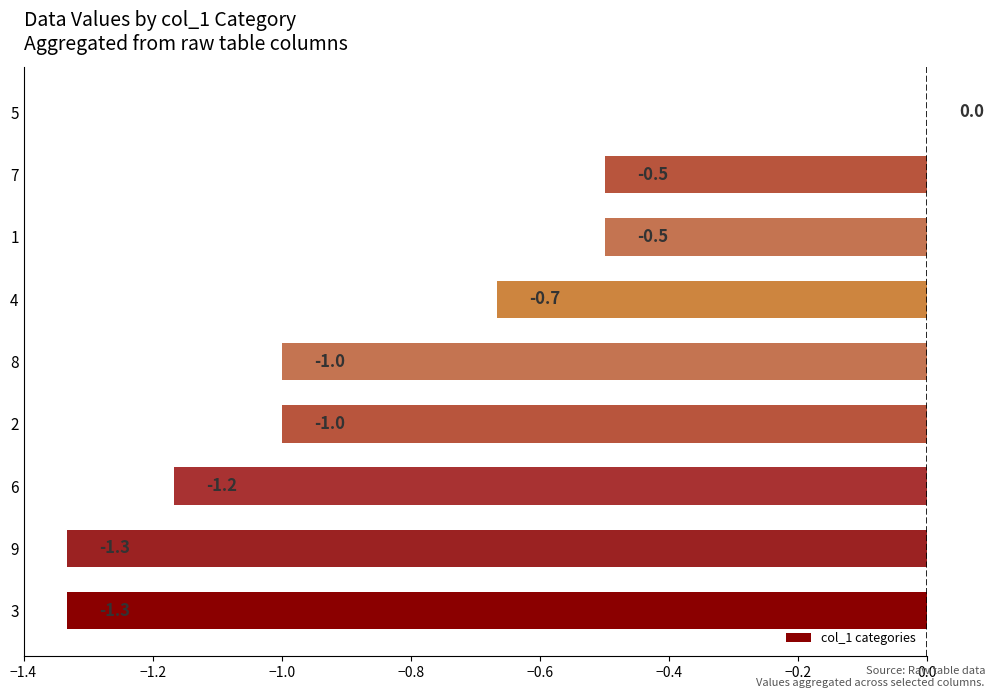

Which label corresponds to the largest value in the chart?

5